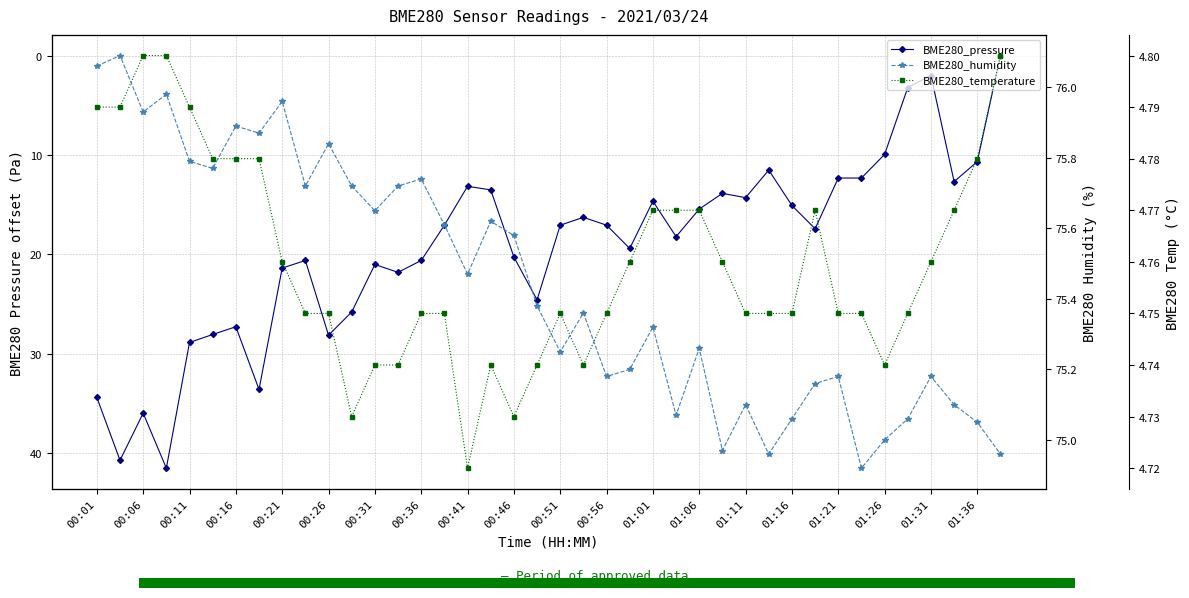

What is the maximum value shown in the chart?

76.1